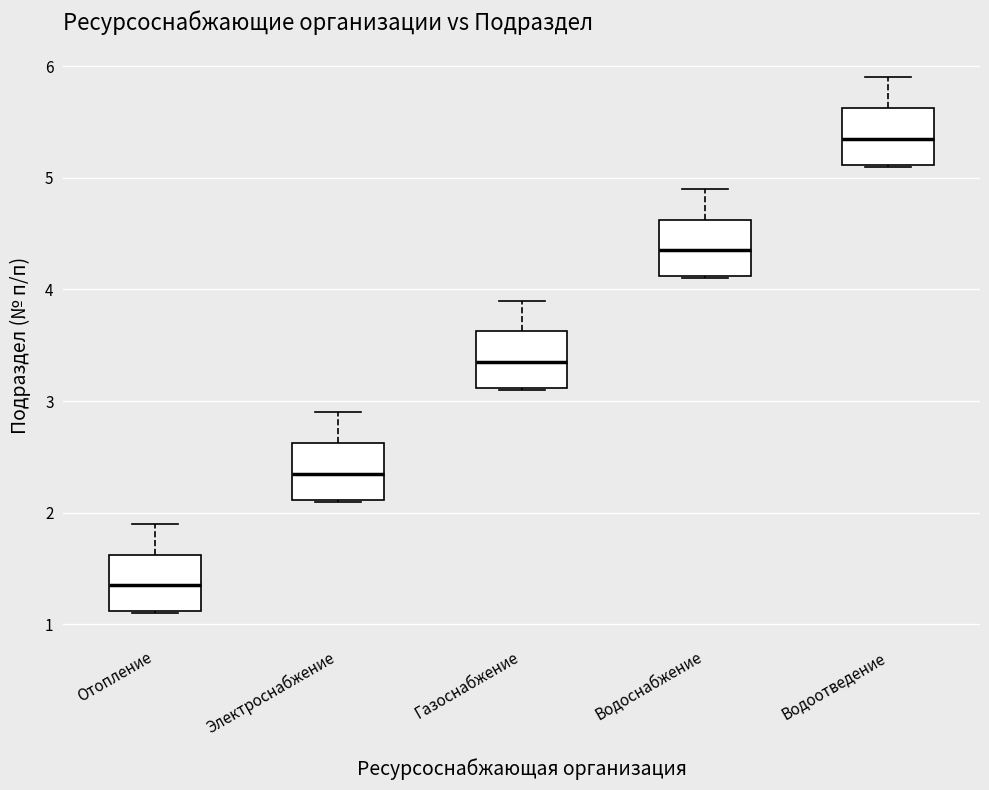

Reading left to right, read every box against the y-axis: the position of its median line, the range the box covers, and the ends of its whiskers. The values are not printed on the chart, so give them approximately, as read against the axis.

Отопление: median 1.4, box 1.1 to 1.6, whiskers 1.1 to 1.9
Электроснабжение: median 2.4, box 2.1 to 2.6, whiskers 2.1 to 2.9
Газоснабжение: median 3.4, box 3.1 to 3.6, whiskers 3.1 to 3.9
Водоснабжение: median 4.4, box 4.1 to 4.6, whiskers 4.1 to 4.9
Водоотведение: median 5.4, box 5.1 to 5.6, whiskers 5.1 to 5.9